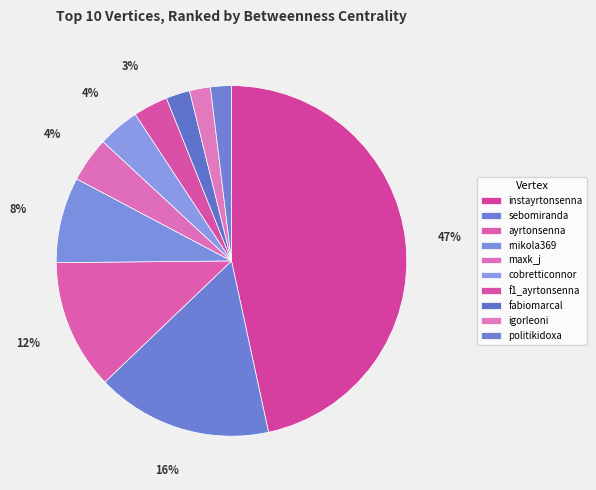

Which slice is the largest?

instayrtonsenna